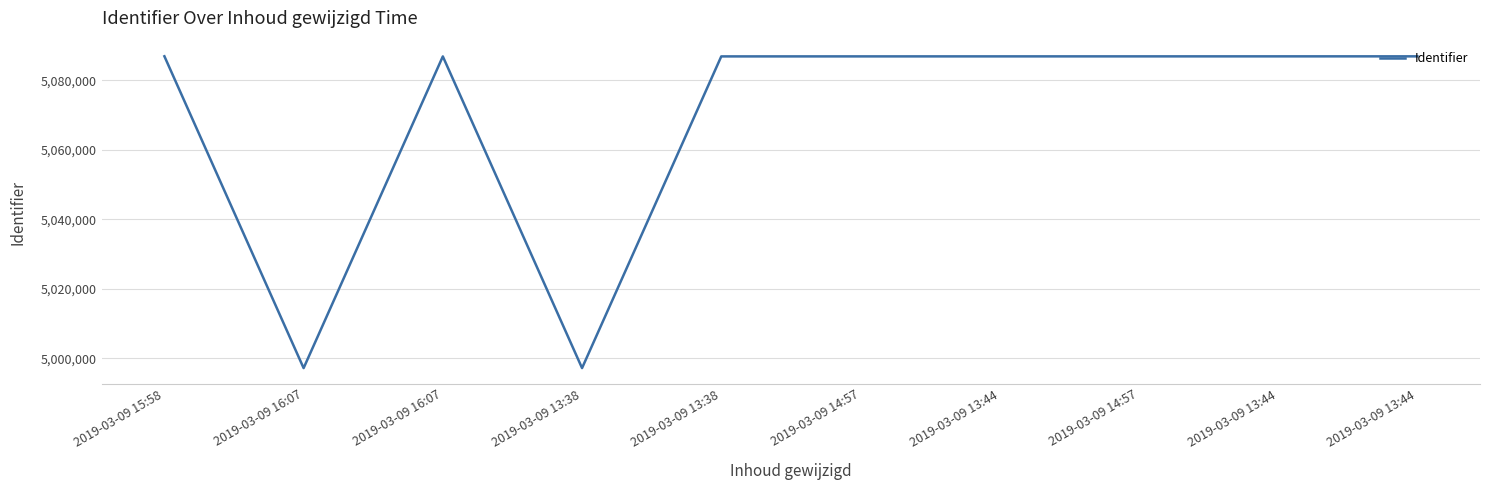

Rank the categories by value from highest to lowest.

2019-03-09 15:58, 2019-03-09 13:44, 2019-03-09 13:44, 2019-03-09 14:57, 2019-03-09 13:44, 2019-03-09 14:57, 2019-03-09 13:38, 2019-03-09 16:07, 2019-03-09 13:38, 2019-03-09 16:07